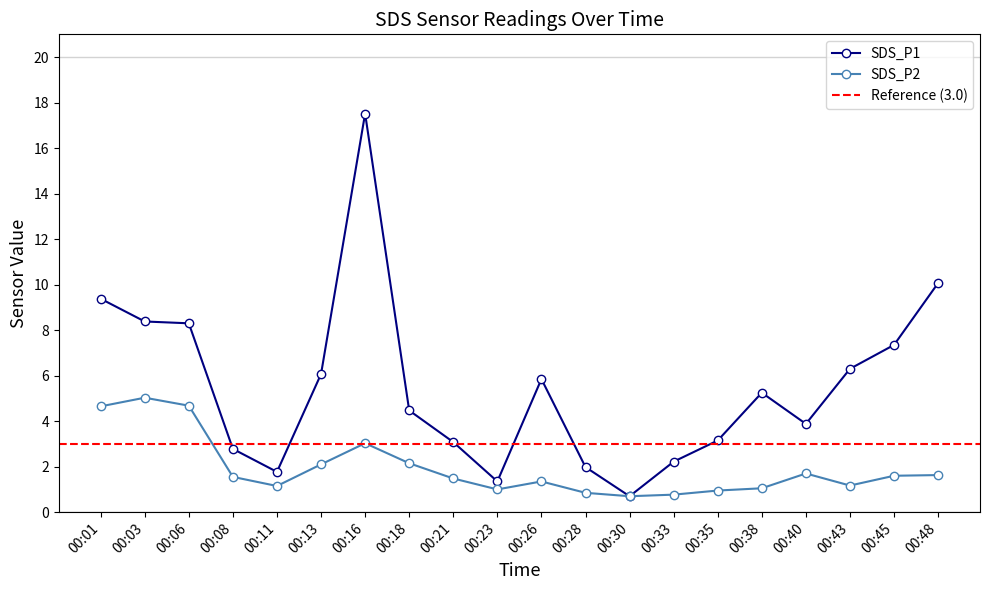

True or false: SDS_P1 and SDS_P2 intersect in this chart.

False